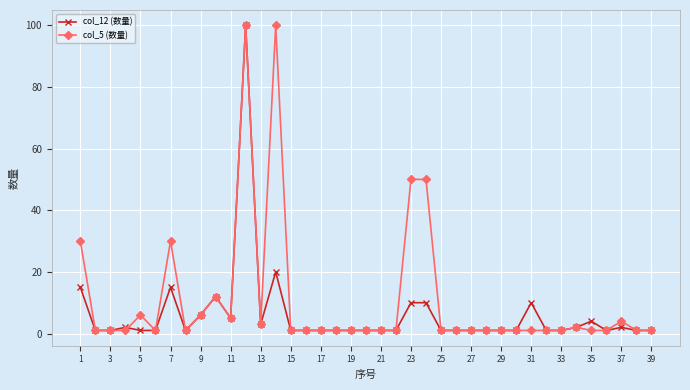

True or false: col_12 (数量) has more than 2 points higher than both neighbors.

True